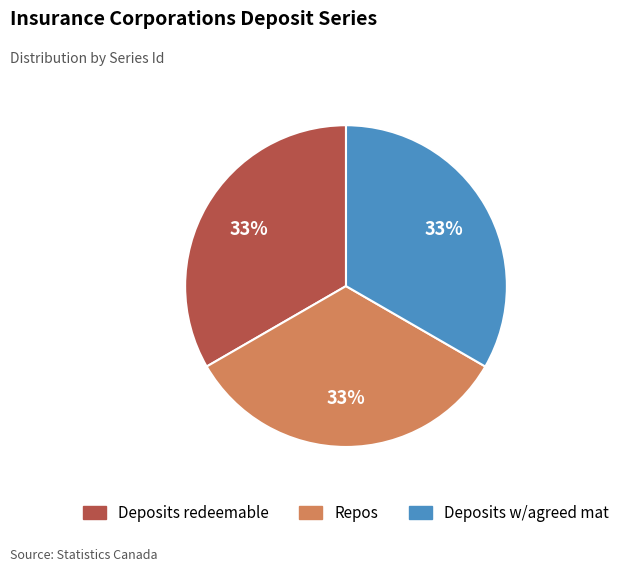

Is there any slice that represents more than half of the pie?

No